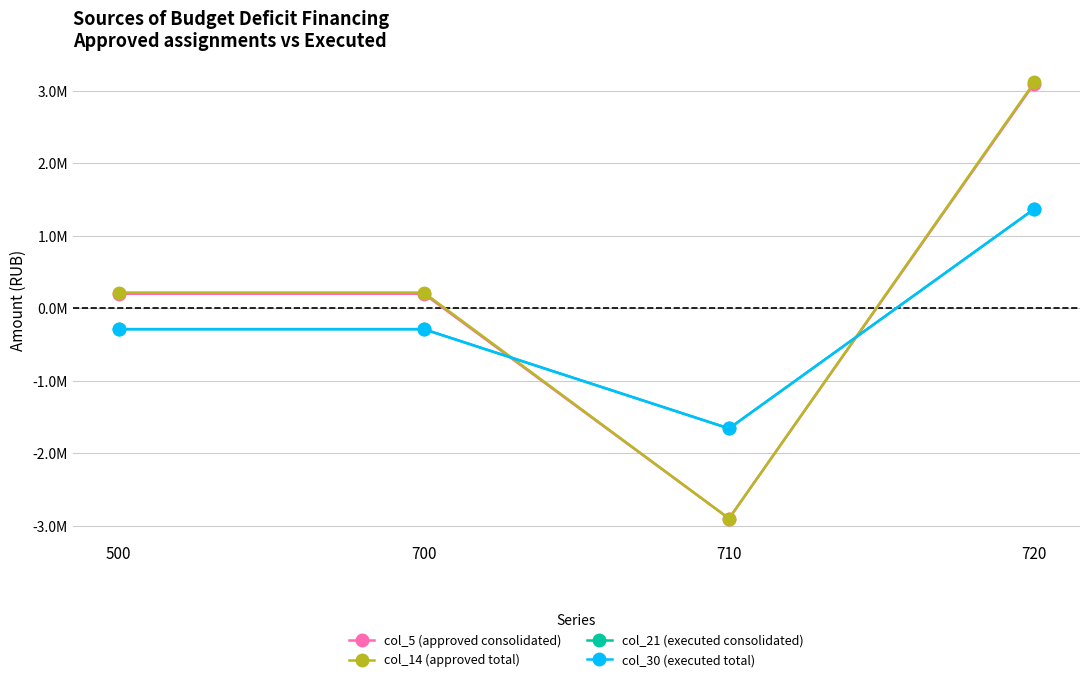

Is this an area chart (filled region under the line)?

No